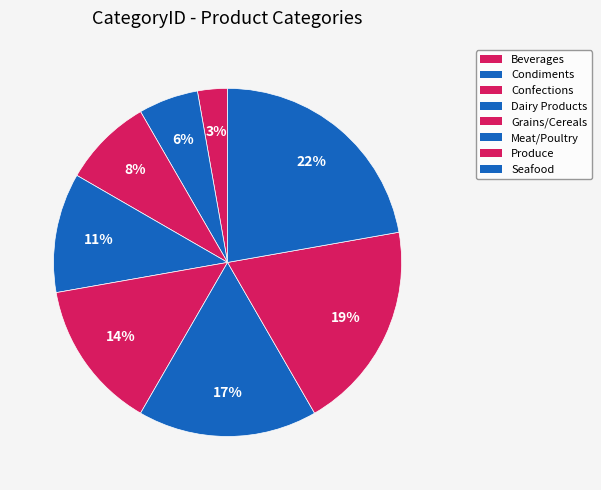

To the nearest percent, what percentage of the pie is Condiments?

6%